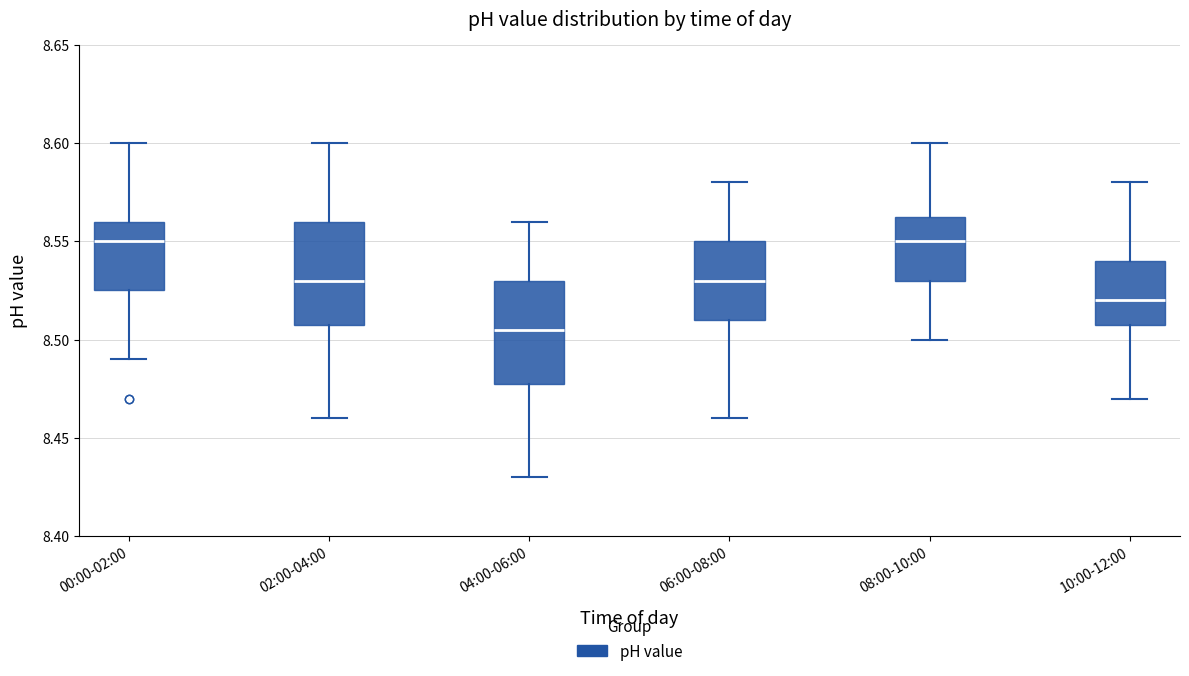

Reading left to right, transcribe this box plot: for each box, give where its median line is, the range the box spans, and where its two whiskers end, as read against the y-axis. The values are not printed on the chart, so give them approximately, as read against the axis.

00:00-02:00: median 8.550, box 8.525 to 8.560, whiskers 8.490 to 8.600
02:00-04:00: median 8.530, box 8.510 to 8.560, whiskers 8.460 to 8.600
04:00-06:00: median 8.505, box 8.480 to 8.530, whiskers 8.430 to 8.560
06:00-08:00: median 8.530, box 8.510 to 8.550, whiskers 8.460 to 8.580
08:00-10:00: median 8.550, box 8.530 to 8.565, whiskers 8.500 to 8.600
10:00-12:00: median 8.520, box 8.510 to 8.540, whiskers 8.470 to 8.580